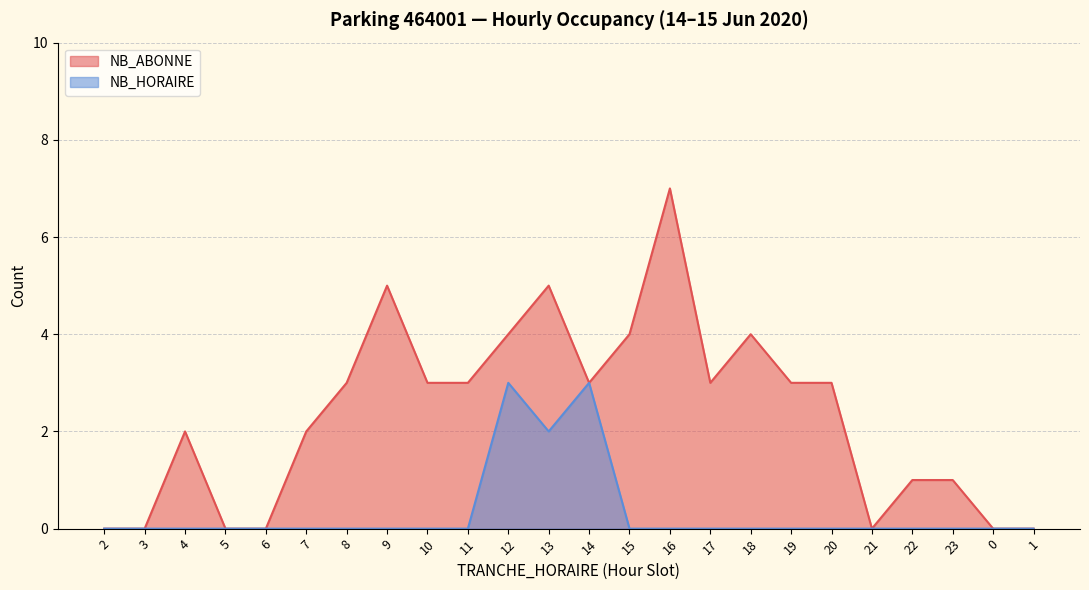

At which category does NB_HORAIRE reach its first local valley?

13